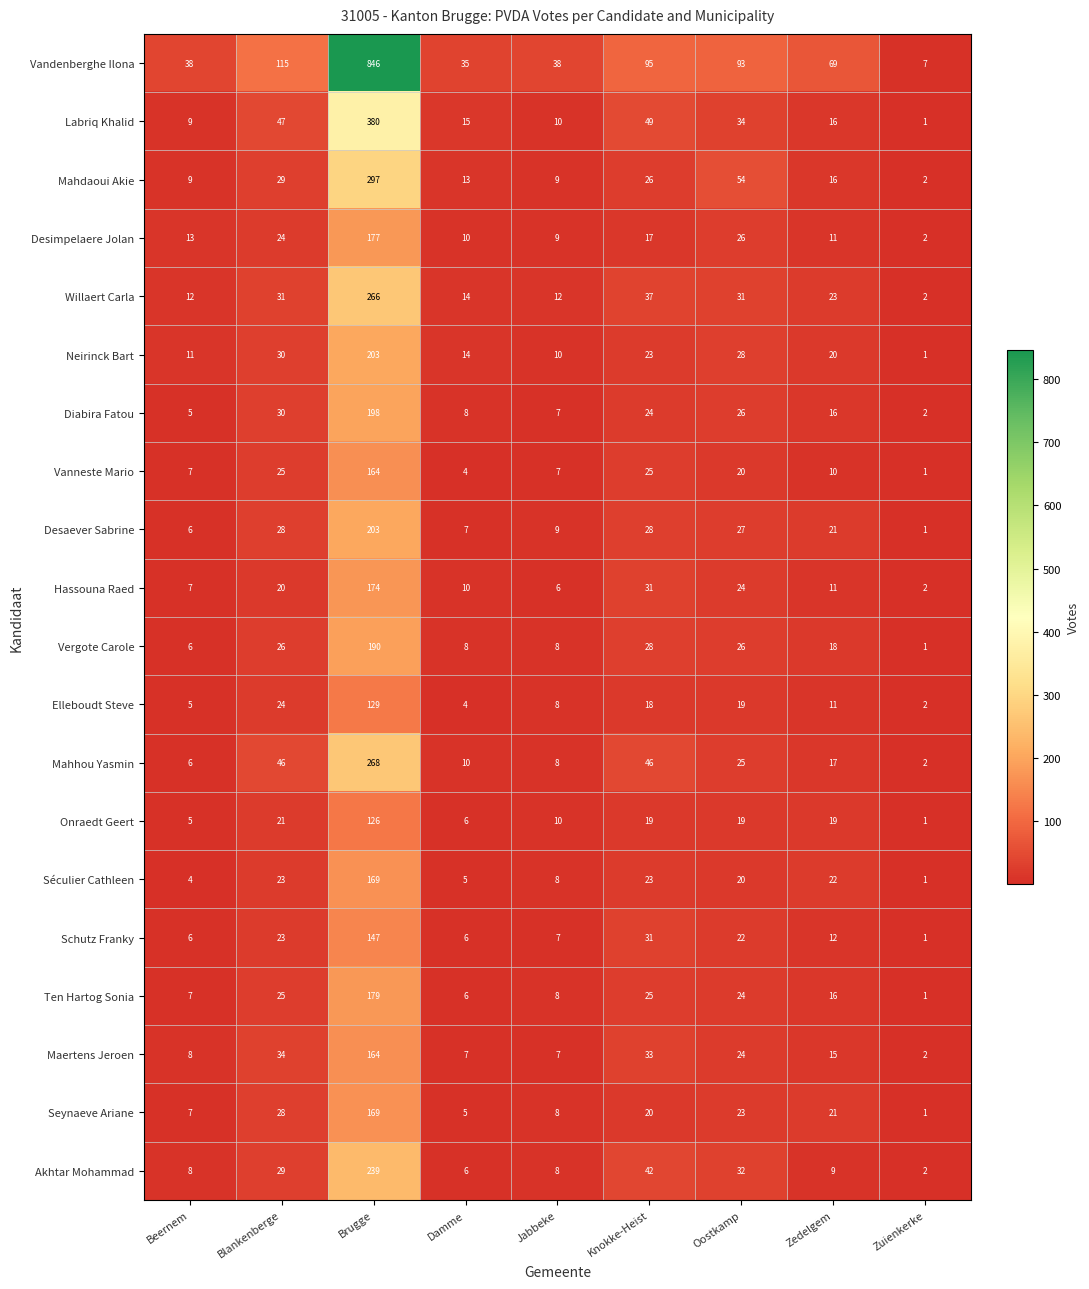

Is it true that Vanneste Mario equals 15 at Zedelgem?

False